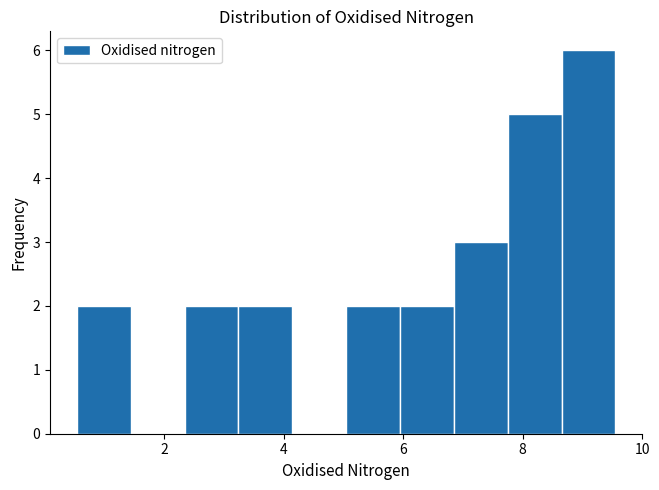

Which range on the x-axis has the tallest bar?

8.6 to 9.6